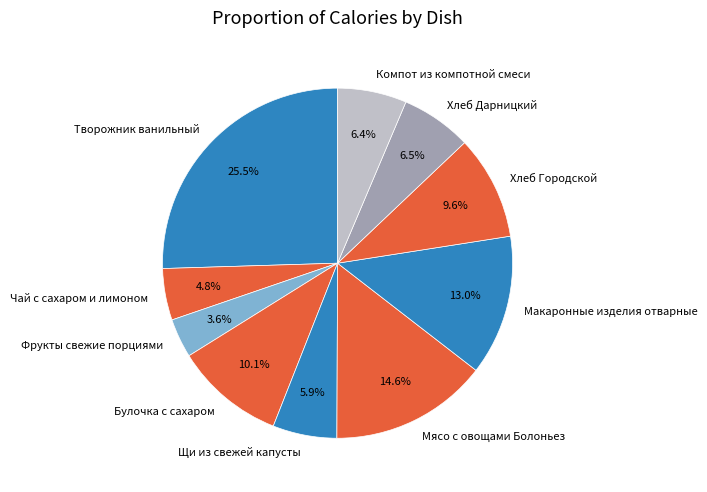

Count the number of slices in the pie.

10